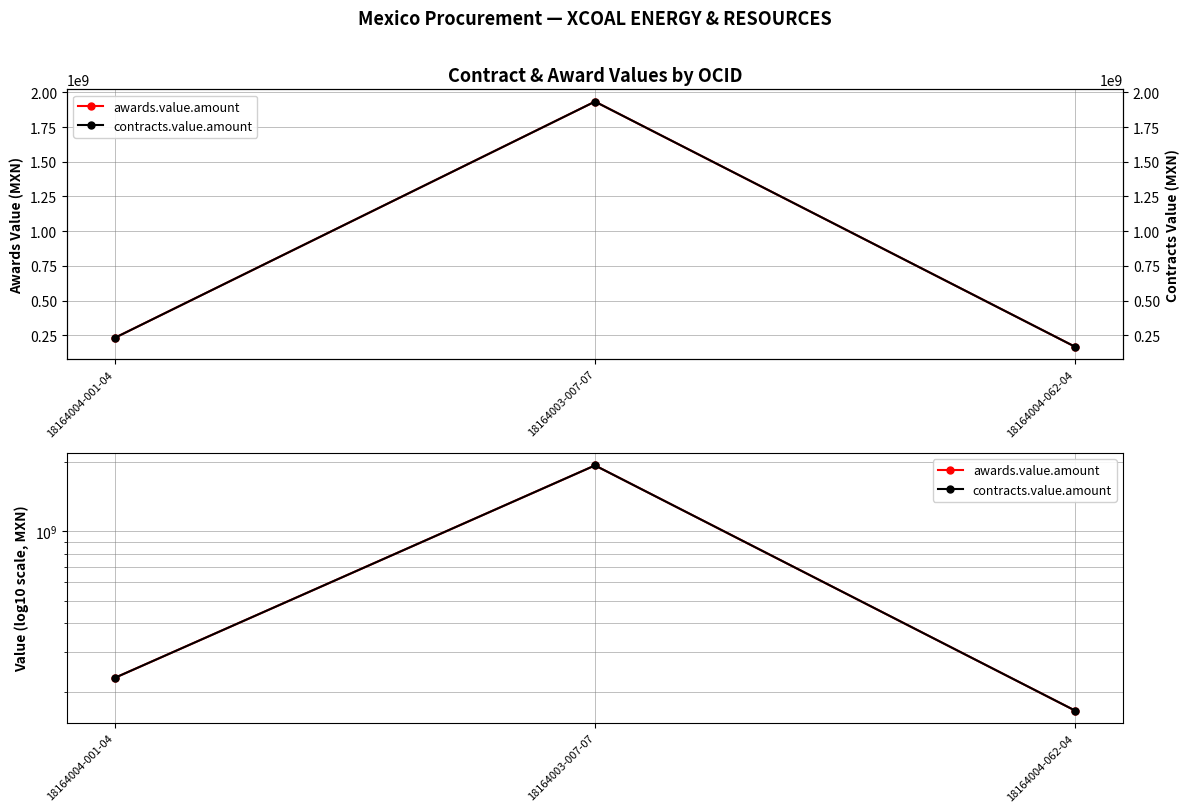

What are all the series names shown in the legend?

awards.value.amount, contracts.value.amount